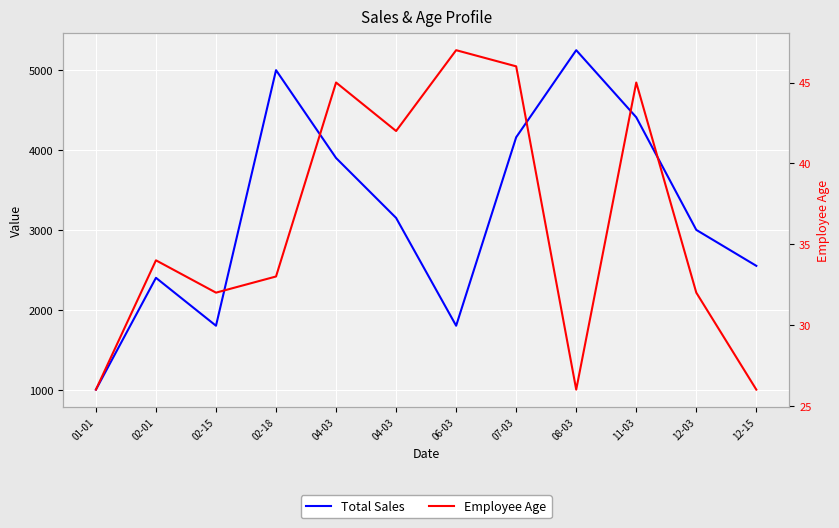

What is the approximate value of Total Sales at 04-03, to the nearest 50?

3900